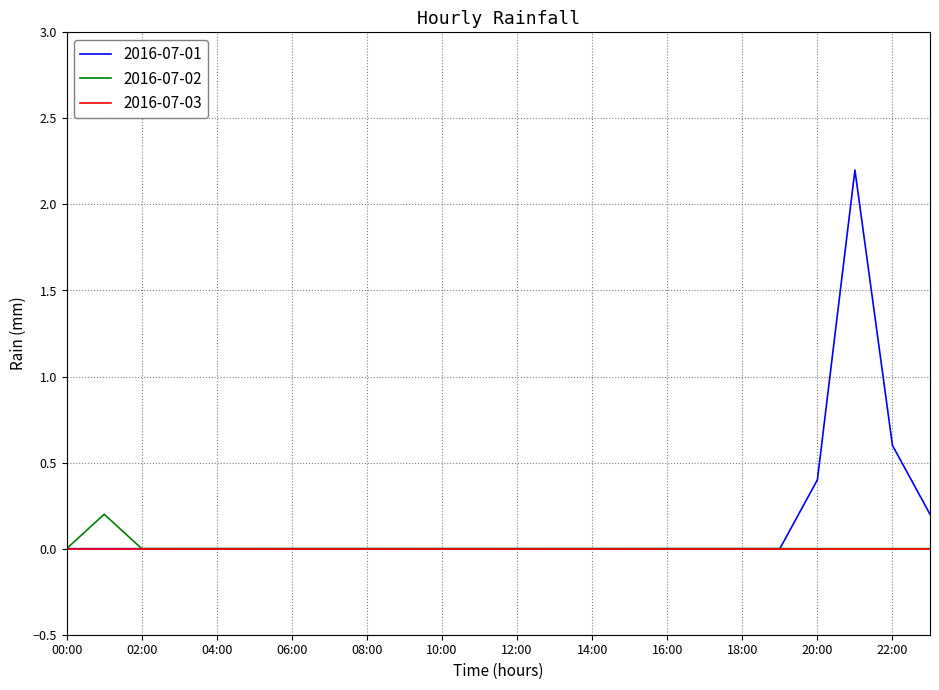

Which series has the largest range (max minus min)?

2016-07-01